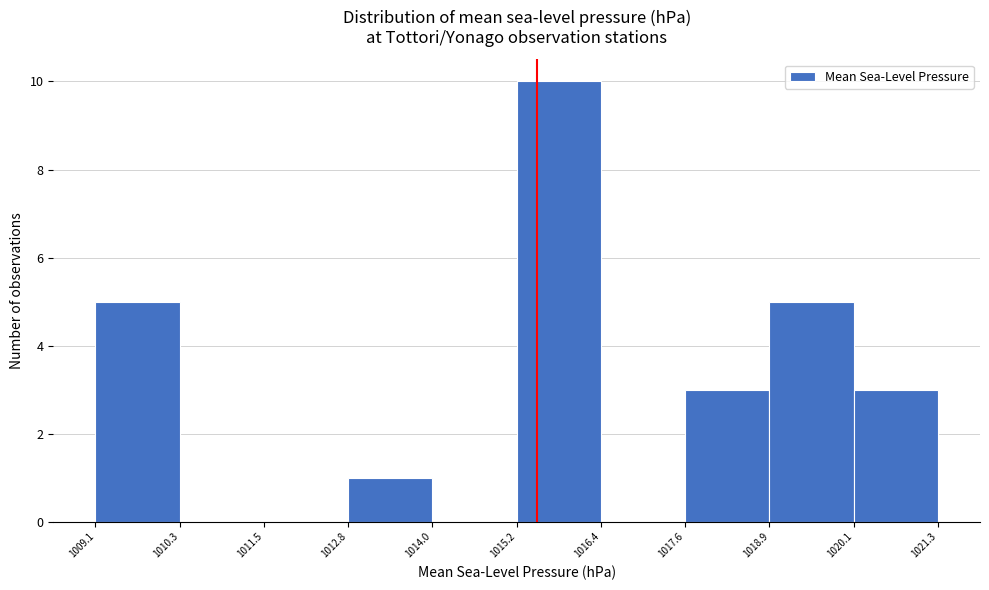

Reading left to right, list every bar in this chart as the range it spans on the x-axis followed by its height. The values are not printed on the chart, so give them approximately, as read against the axis.

1009.1 to 1010.3: 5
1010.3 to 1011.5: 0
1011.5 to 1012.8: 0
1012.8 to 1014.0: 1
1014.0 to 1015.2: 0
1015.2 to 1016.4: 10
1016.4 to 1017.6: 0
1017.6 to 1018.9: 3
1018.9 to 1020.1: 5
1020.1 to 1021.3: 3